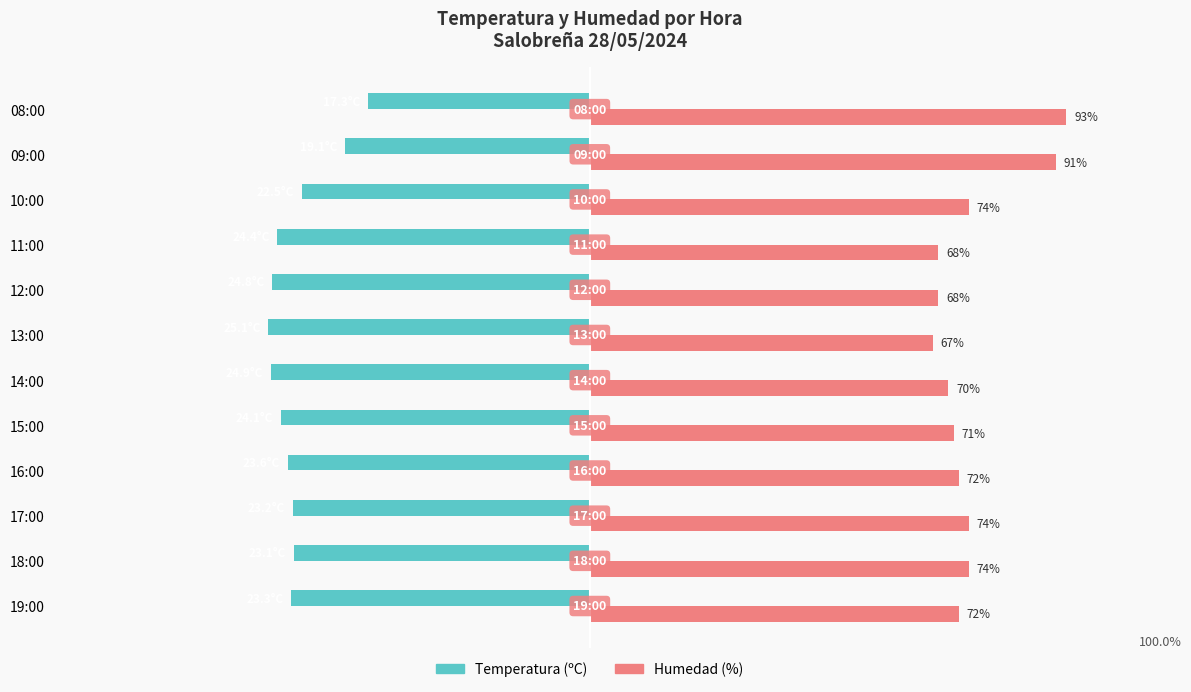

List the series in order of their overall mean, highest first.

Humedad (%), Temperatura (ºC)